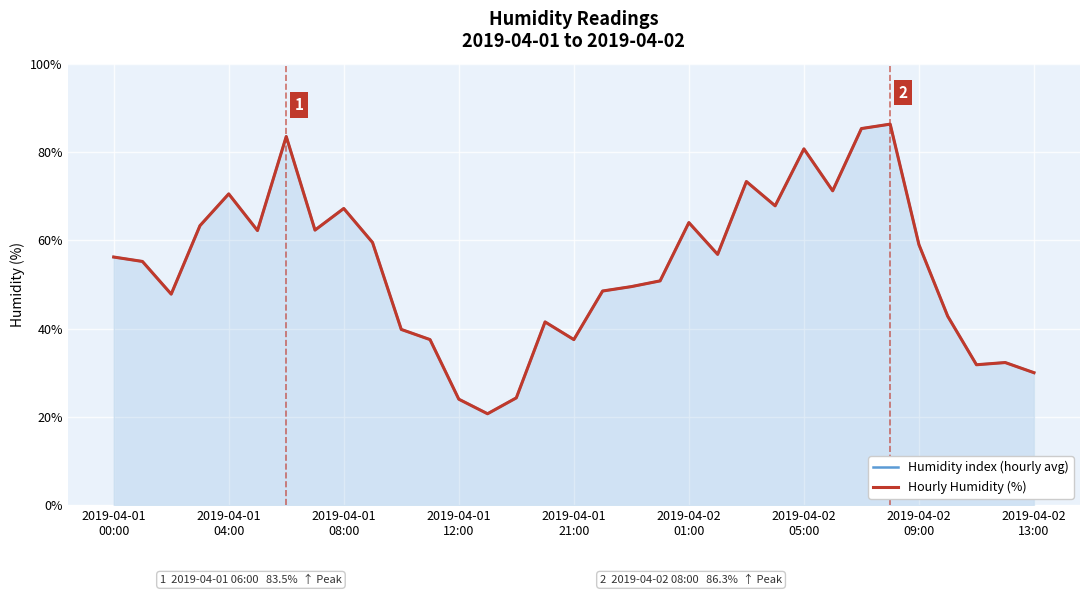

The Humidity index (hourly avg) series shows 67.8 at 23. True or false?

True